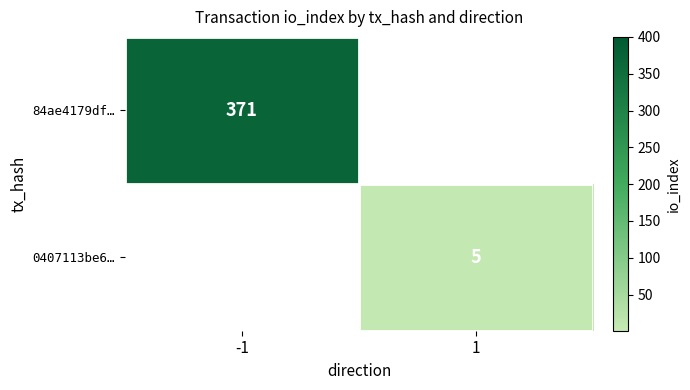

The 84ae4179df… series shows 371 at -1. True or false?

True